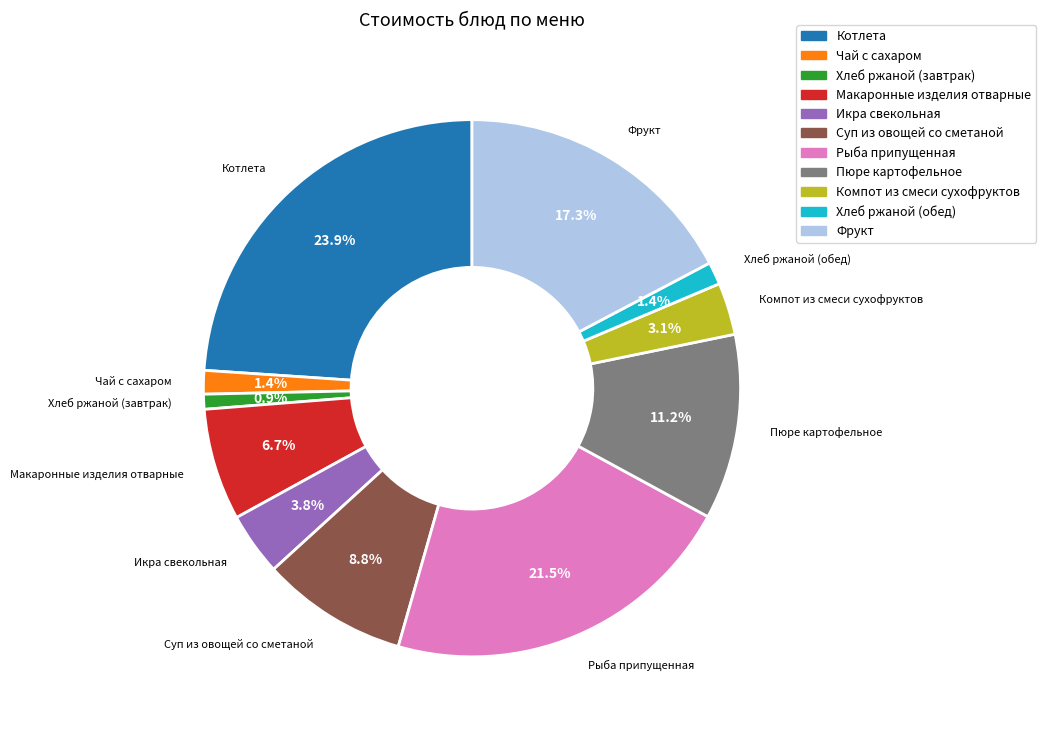

To the nearest percent, what portion does Чай с сахаром represent?

1%